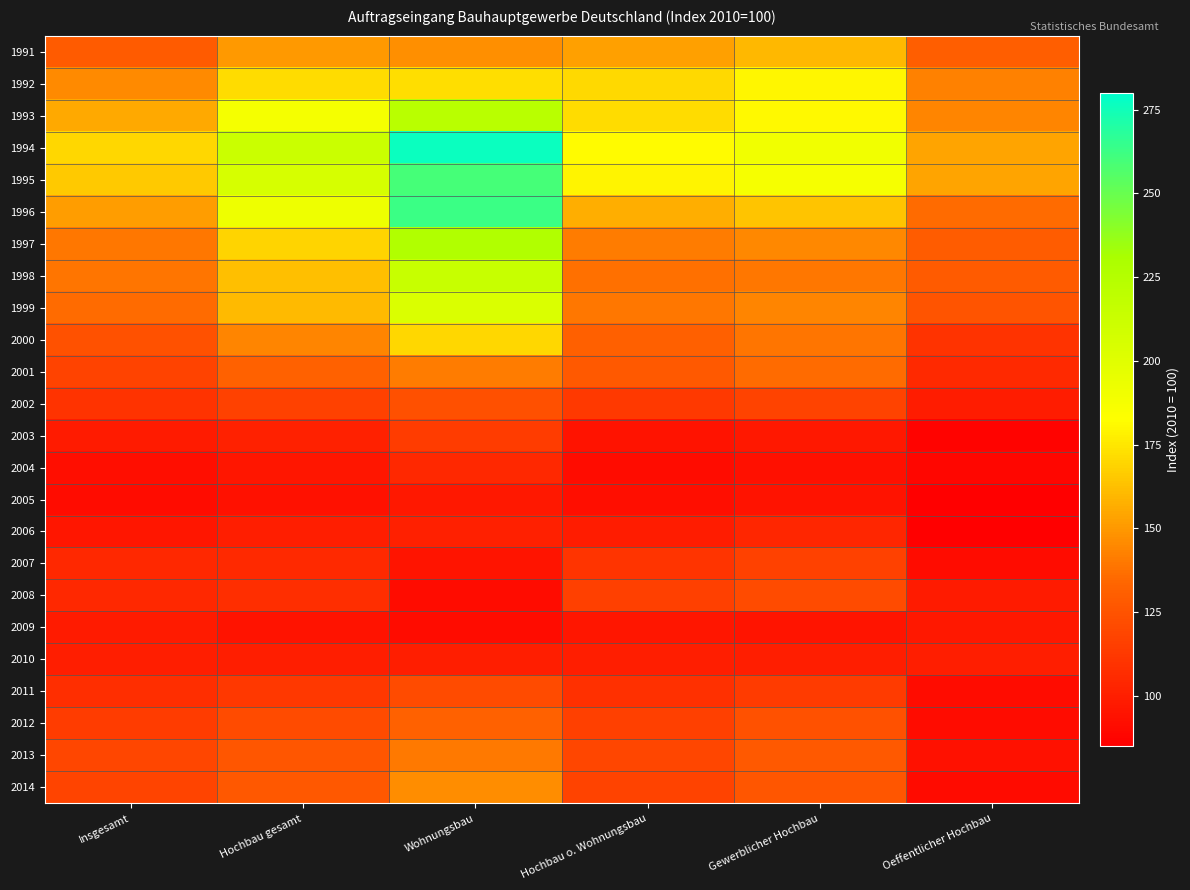

What is the spread (max minus min) of values at Oeffentlicher Hochbau?

70.1